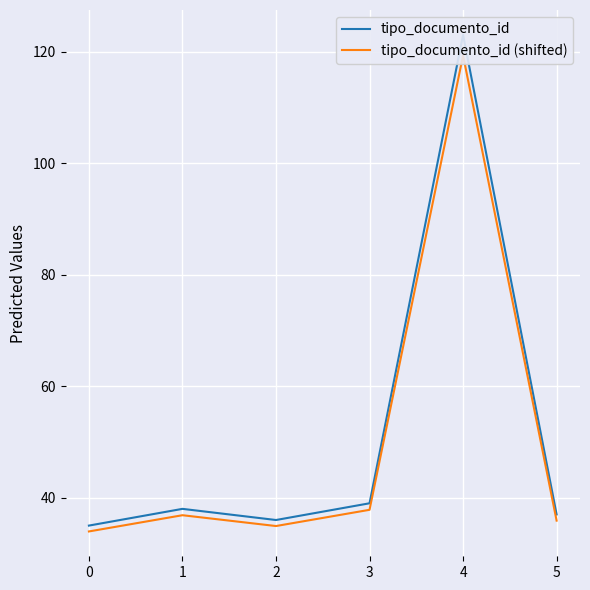

True or false: tipo_documento_id (shifted) has a value of 52.6 at 2.

False